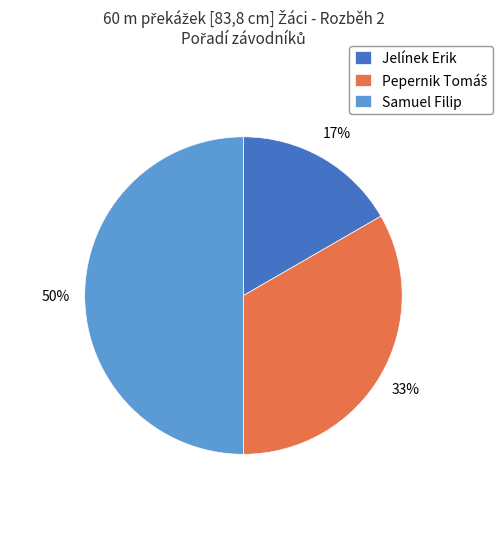

How many slices are in this pie chart?

3